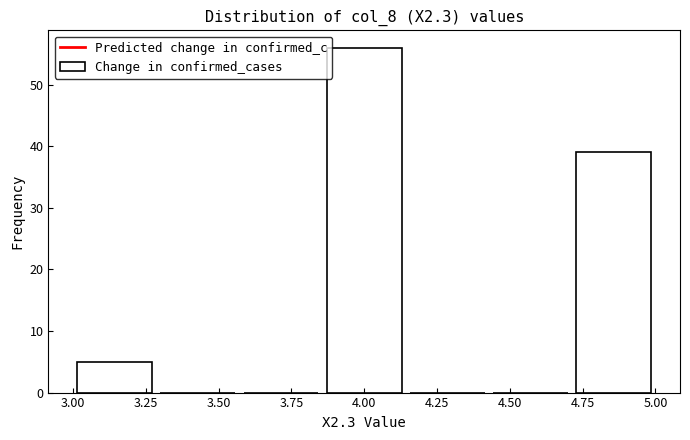

Reading left to right, list every bar in this chart as the range it spans on the x-axis followed by its height. Neither the bar edges nor the heights are printed on the chart, so give them approximately, as read against the axes.

3.00 to 3.30: 5
3.30 to 3.55: 0
3.55 to 3.85: 0
3.85 to 4.15: 56
4.15 to 4.45: 0
4.45 to 4.70: 0
4.70 to 5.00: 39